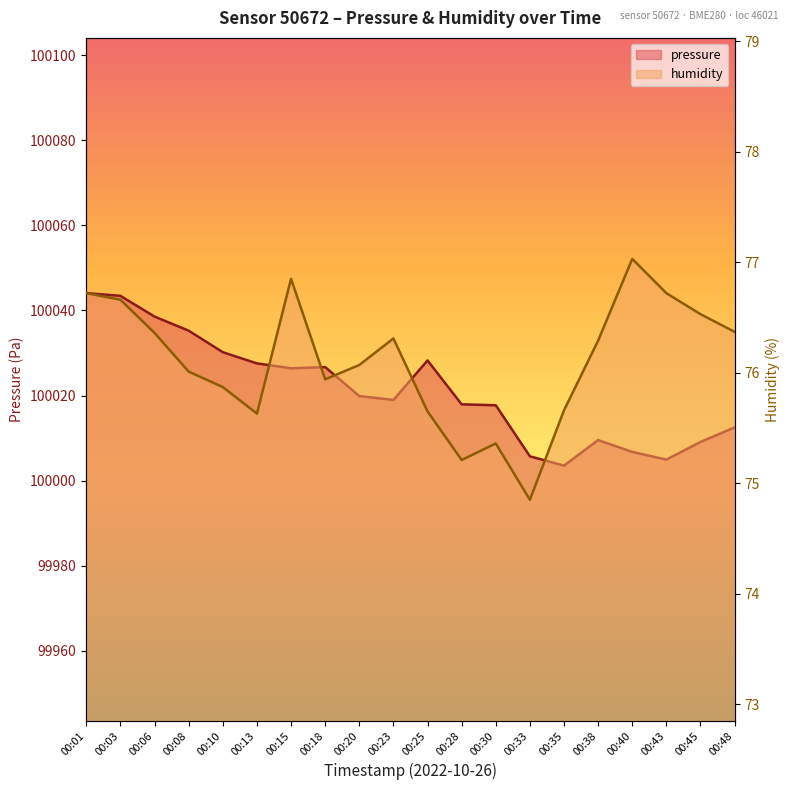

Where is the first local minimum for pressure?

00:15